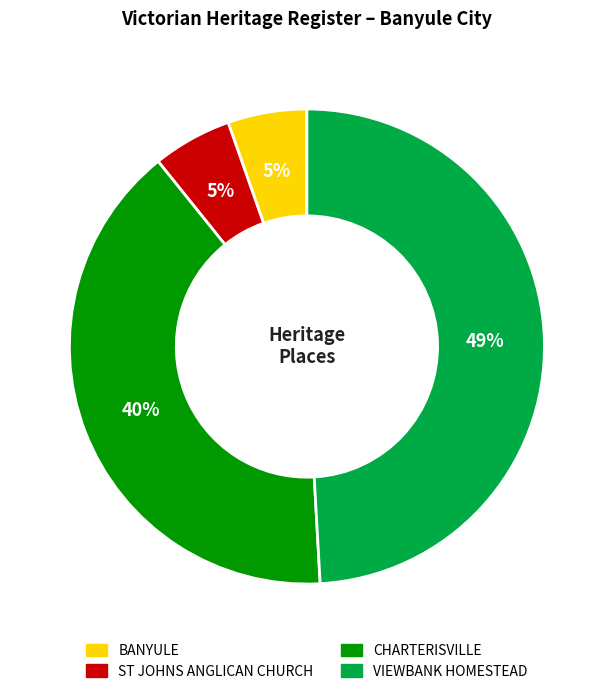

To the nearest percent, what is the difference between the largest and smallest slice percentages?

44%